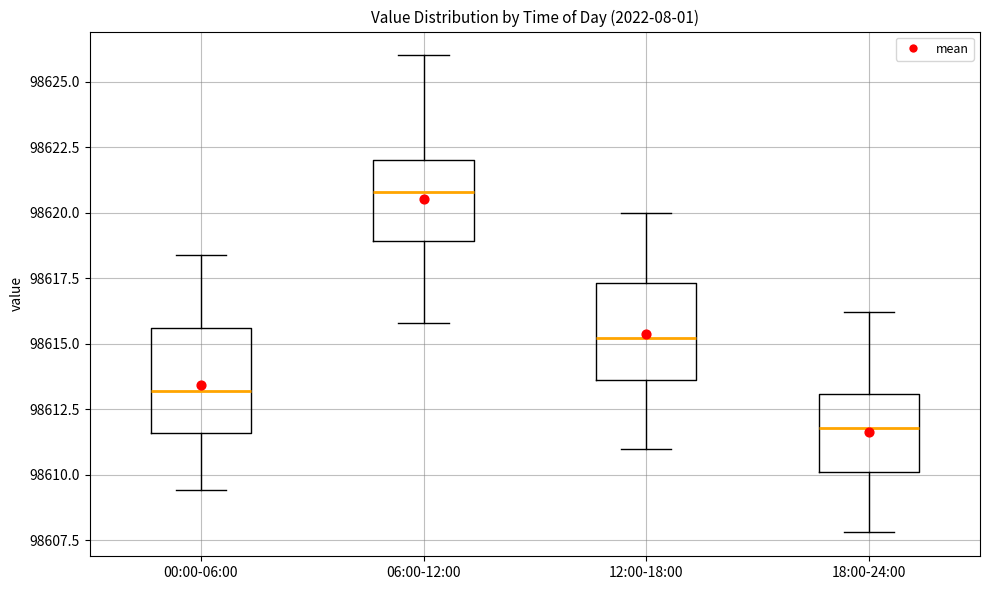

Where is the upper edge of the box for 00:00-06:00 on the y-axis? The values are not printed on the chart, so give them approximately, as read against the axis.

98615.5